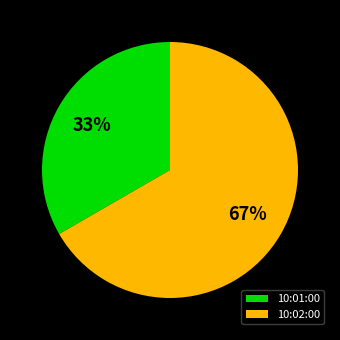

Do 10:01:00 and 10:02:00 together represent more than half of the pie?

Yes